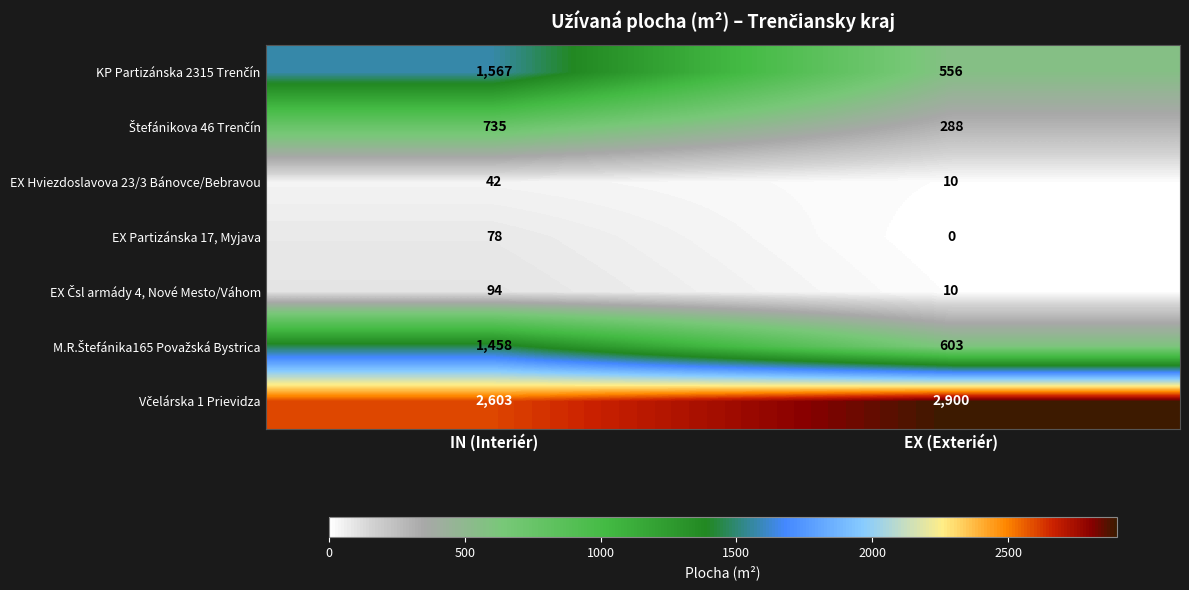

List the labels in order of EX Hviezdoslavova 23/3 Bánovce/Bebravou value, smallest first.

EX (Exteriér), IN (Interiér)